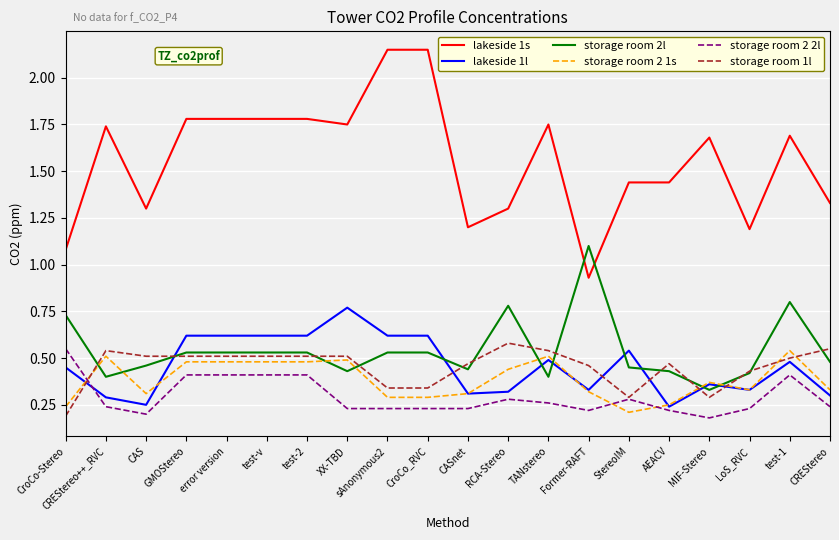

Count the storage room 2l values in the range 0 to 1.

19